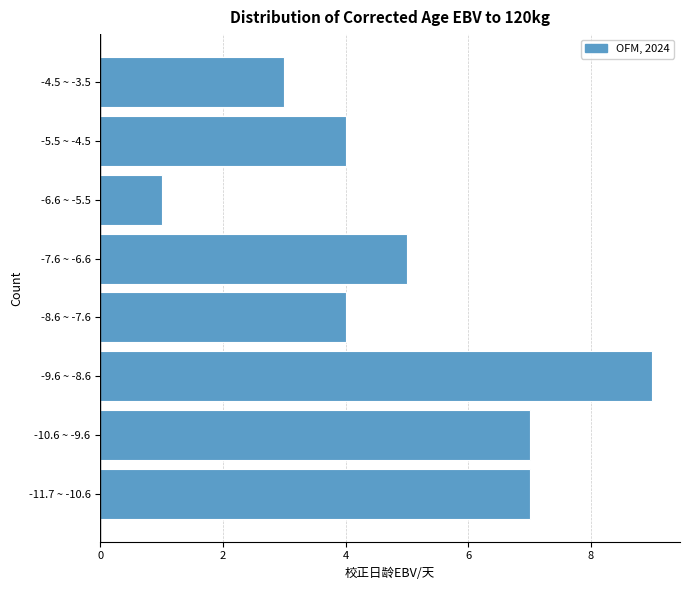

Reading bottom to top, extract all data points from this chart.

-11.7 ~ -10.6=7	-10.6 ~ -9.6=7	-9.6 ~ -8.6=9	-8.6 ~ -7.6=4	-7.6 ~ -6.6=5	-6.6 ~ -5.5=1	-5.5 ~ -4.5=4	-4.5 ~ -3.5=3